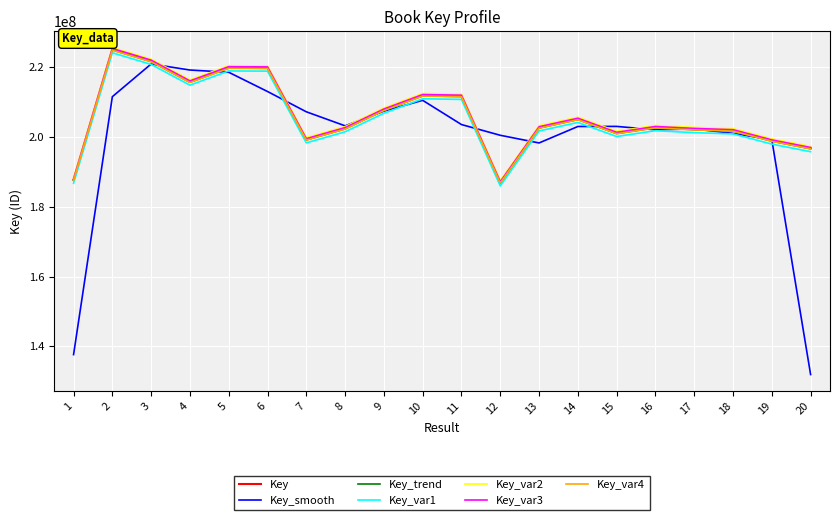

Which category has the lowest value across all series?

20